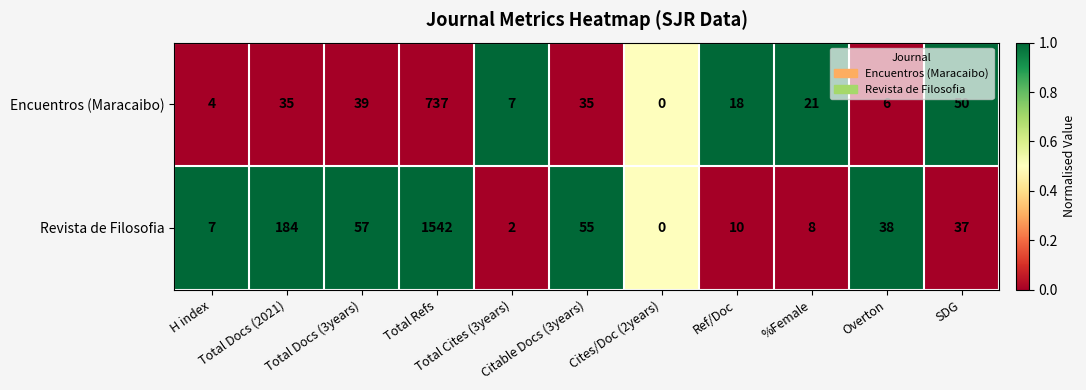

What is the total value across all series at Citable Docs (3years)?

90